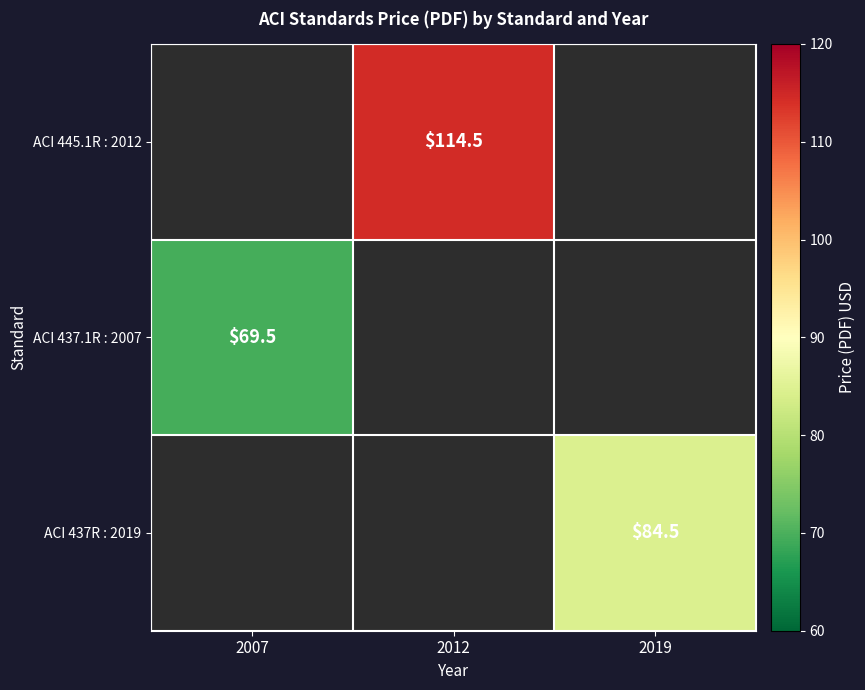

At how many categories does at least one series exceed 107?

1